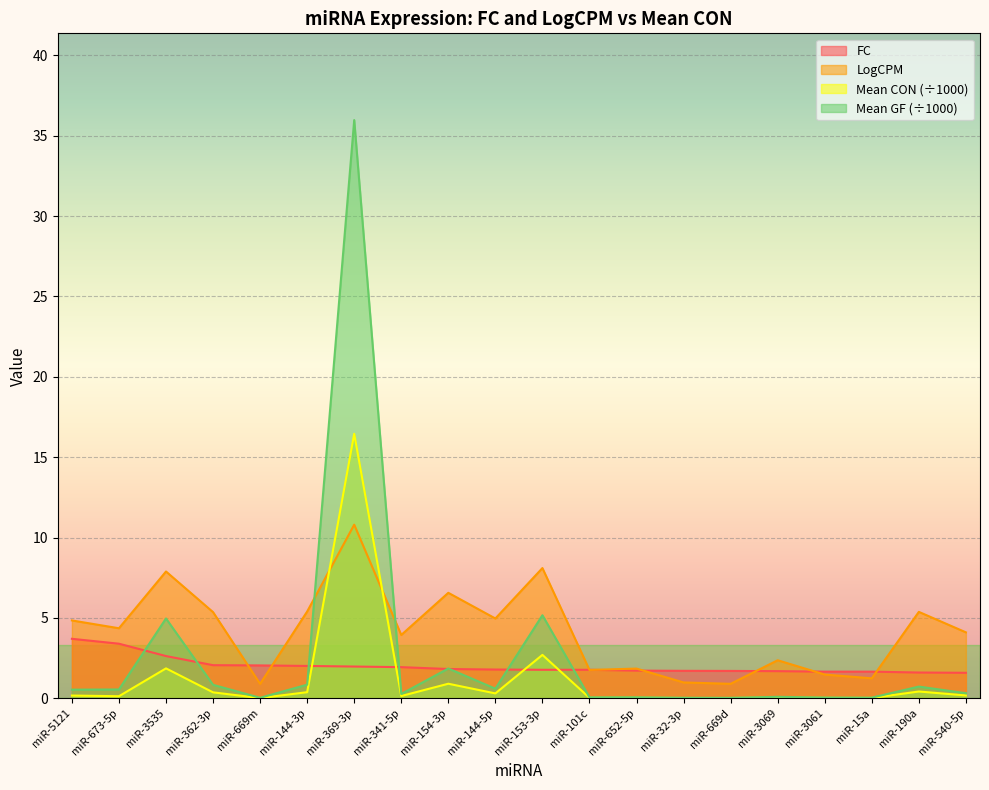

What is the maximum value for FC?

3.7